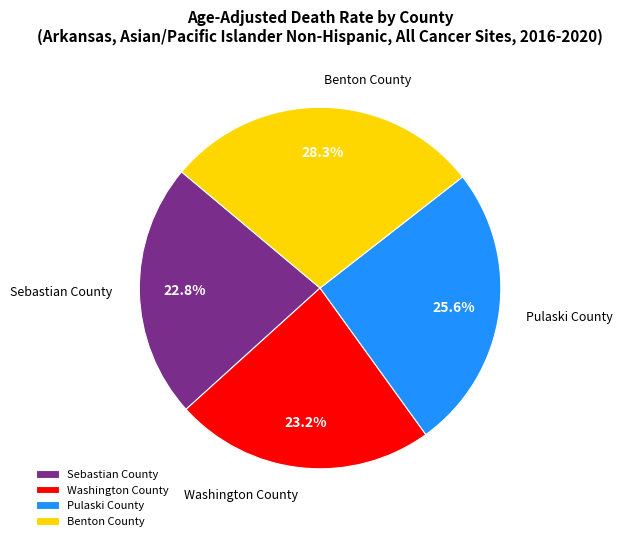

How many segments does this pie chart have?

4